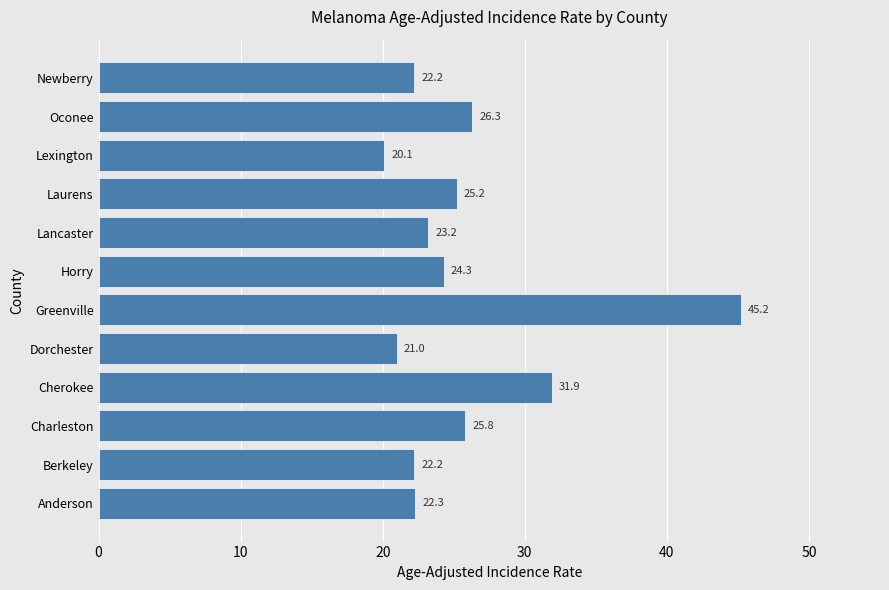

At which category does the chart reach its minimum across all series?

Lexington